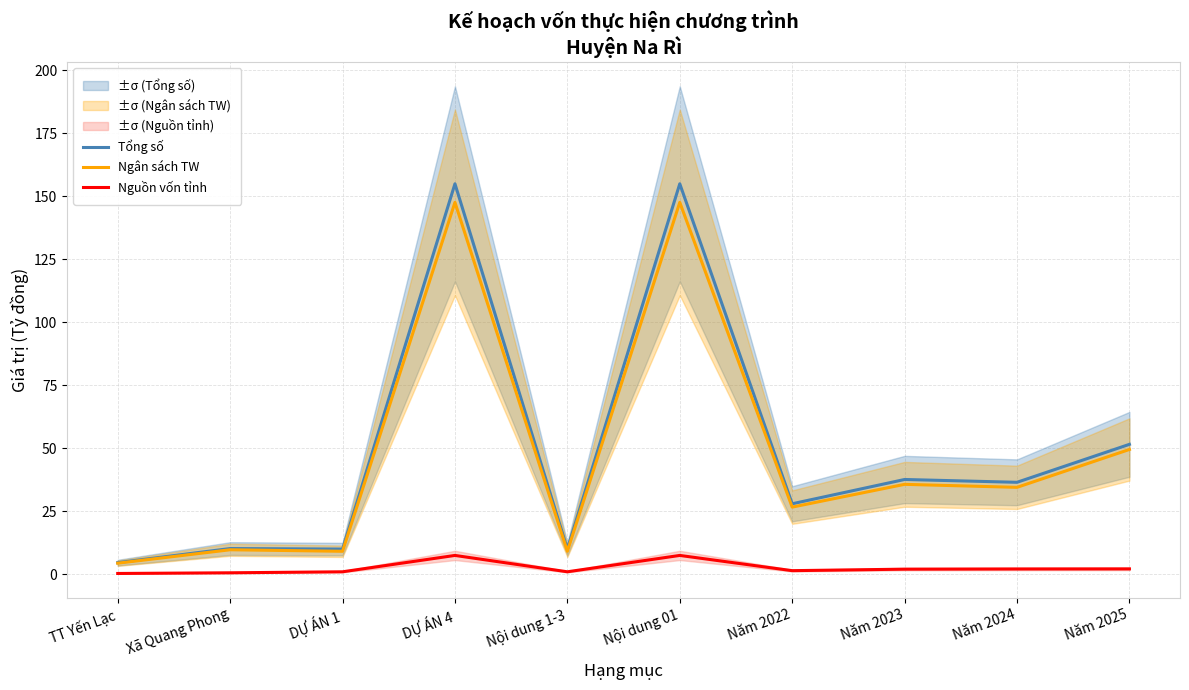

Read the Tổng số value at Nội dung 1-3.

9.9